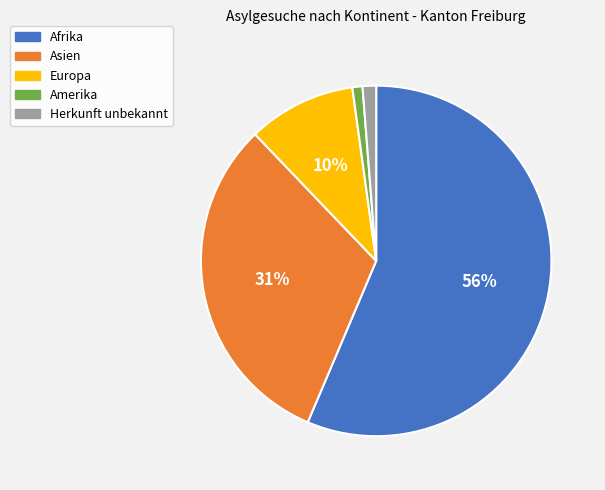

To the nearest percent, what percentage of the pie is Amerika?

1%